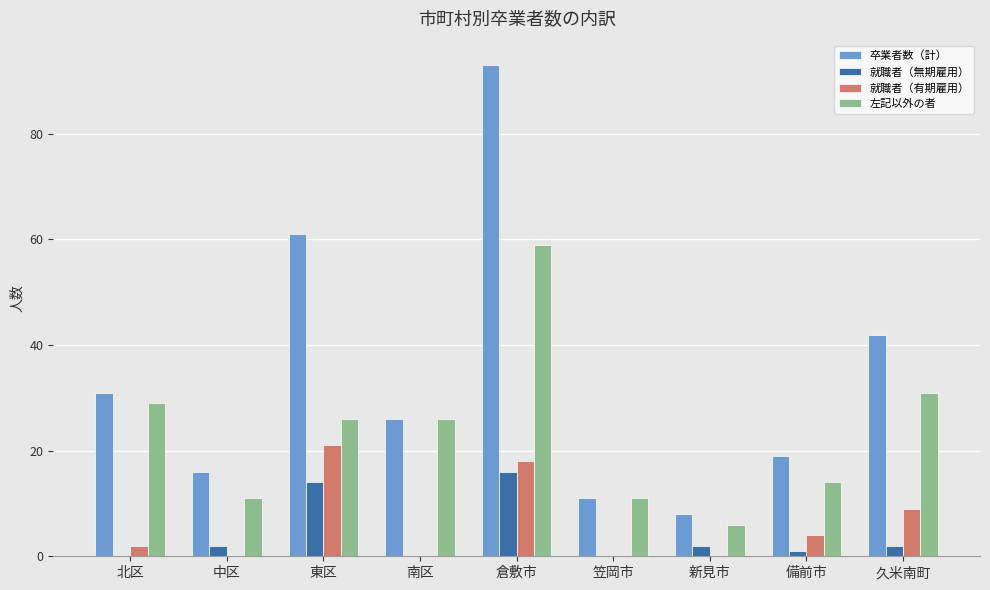

Are the bars horizontal?

No